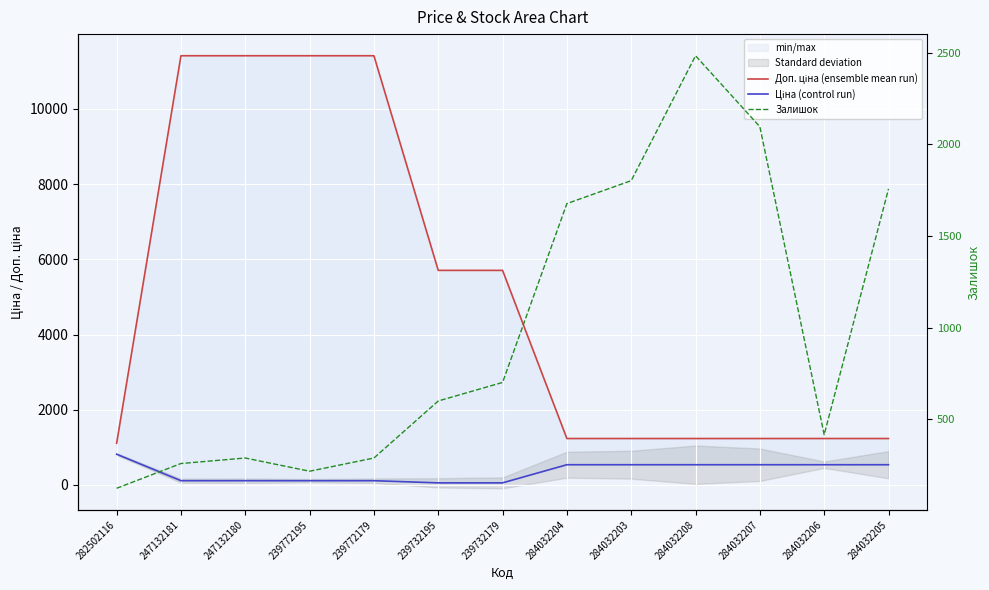

Between 284032207 and 239732179, which is larger?

239732179